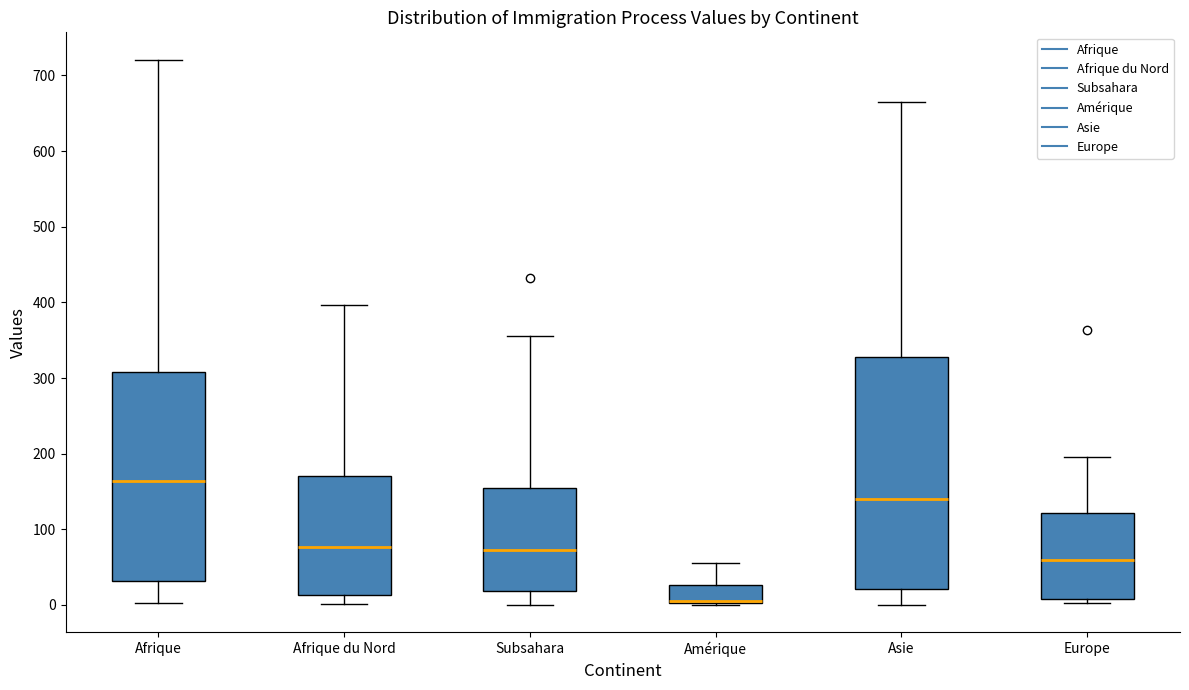

Where is the upper edge of the box for Europe on the y-axis? The values are not printed on the chart, so give them approximately, as read against the axis.

120